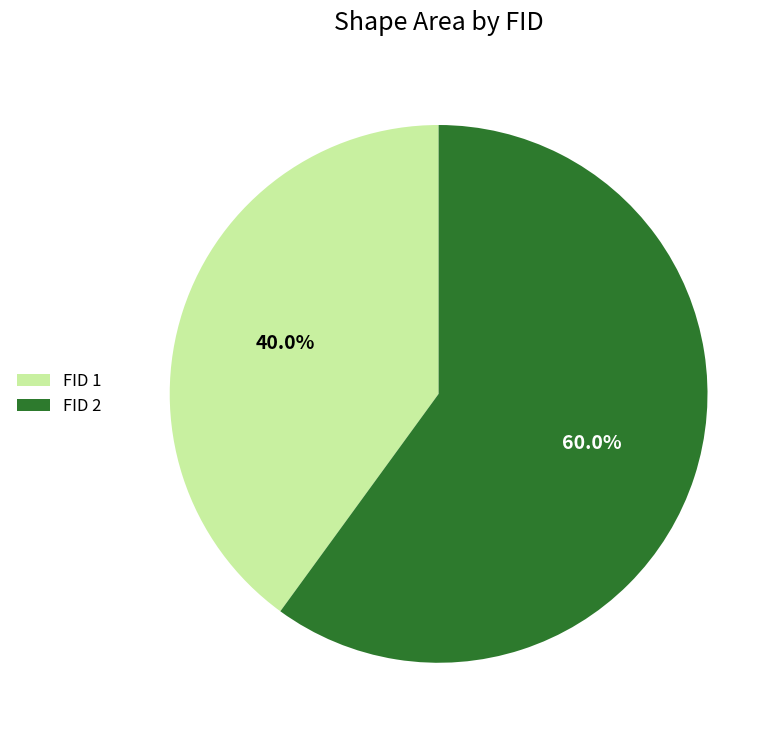

Does FID 1 account for over 50% of the chart?

No